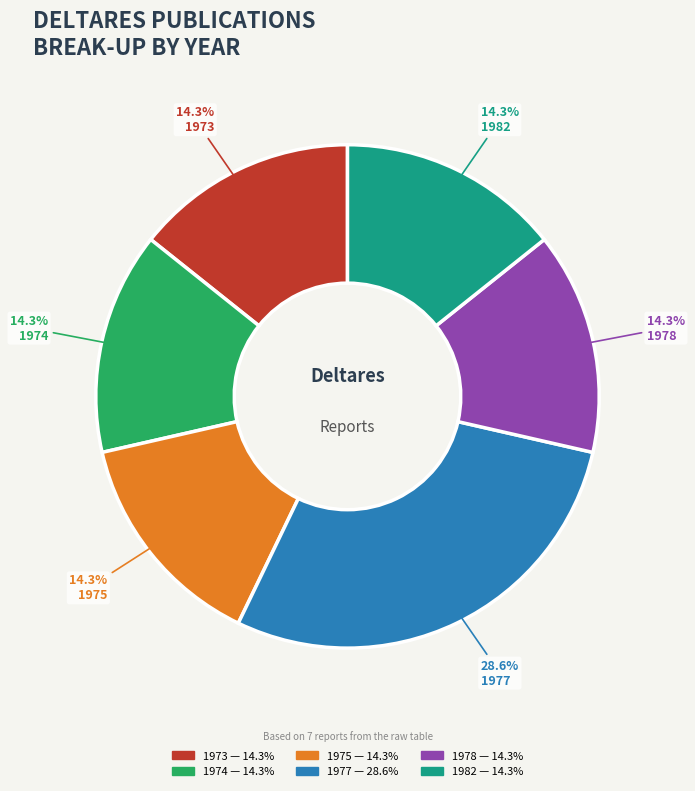

Which category has the biggest portion of the pie?

1977